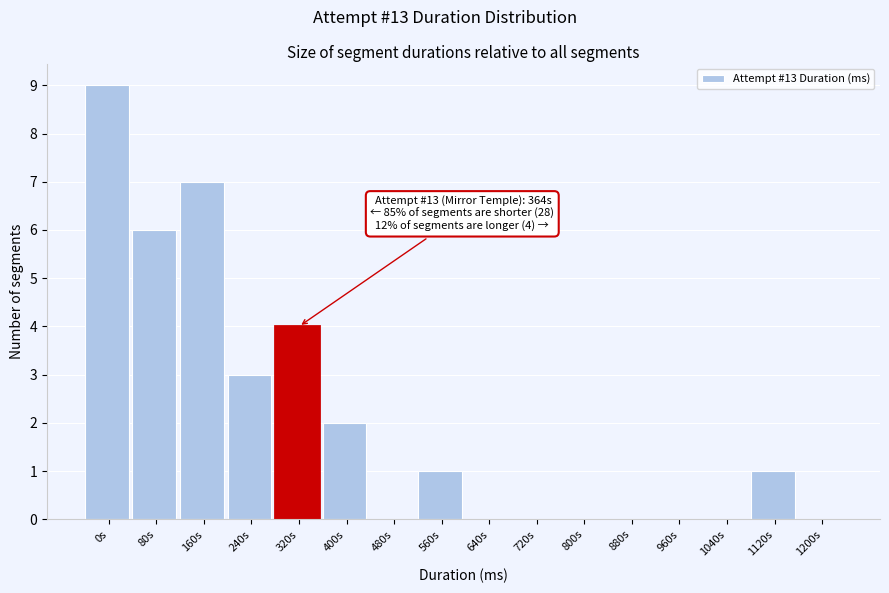

Reading left to right, what are all the values shown in this chart?

0s=9	80s=6	160s=7	240s=3	320s=4	400s=2	480s=0	560s=1	640s=0	720s=0	800s=0	880s=0	960s=0	1040s=0	1120s=1	1200s=0